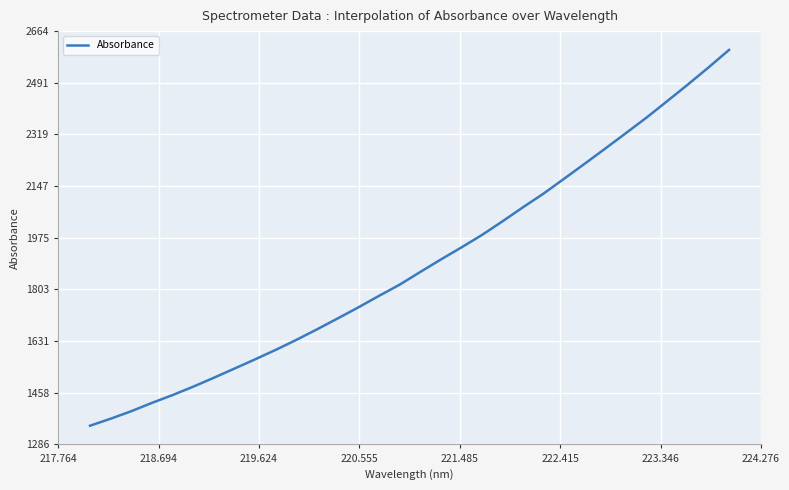

What is the minimum value shown in the chart?

1348.8